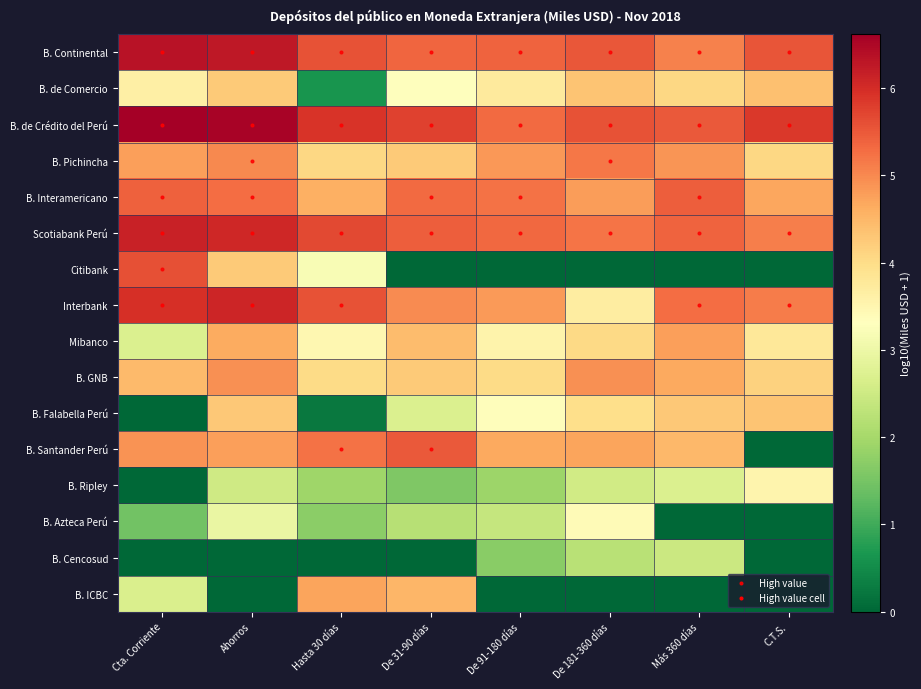

Reading right to left, what are all the values shown in this chart?

B. Continental: C.T.S.=5.6	Más 360 días=5.1	De 181-360 días=5.5	De 91-180 días=5.4	De 31-90 días=5.4	Hasta 30 días=5.6	Ahorros=6.3	Cta. Corriente=6.4
B. de Comercio: C.T.S.=4.4	Más 360 días=4.1	De 181-360 días=4.3	De 91-180 días=3.7	De 31-90 días=3.3	Hasta 30 días=0.6	Ahorros=4.2	Cta. Corriente=3.6
B. de Crédito del Perú: C.T.S.=5.9	Más 360 días=5.5	De 181-360 días=5.6	De 91-180 días=5.3	De 31-90 días=5.8	Hasta 30 días=5.9	Ahorros=6.5	Cta. Corriente=6.6
B. Pichincha: C.T.S.=4.1	Más 360 días=4.9	De 181-360 días=5.2	De 91-180 días=4.8	De 31-90 días=4.2	Hasta 30 días=4.1	Ahorros=5.0	Cta. Corriente=4.8
B. Interamericano: C.T.S.=4.7	Más 360 días=5.4	De 181-360 días=4.8	De 91-180 días=5.2	De 31-90 días=5.3	Hasta 30 días=4.6	Ahorros=5.3	Cta. Corriente=5.4
Scotiabank Perú: C.T.S.=5.1	Más 360 días=5.4	De 181-360 días=5.2	De 91-180 días=5.3	De 31-90 días=5.4	Hasta 30 días=5.7	Ahorros=6.1	Cta. Corriente=6.1
Citibank: C.T.S.=0.0	Más 360 días=0.0	De 181-360 días=0.0	De 91-180 días=0.0	De 31-90 días=0.0	Hasta 30 días=3.2	Ahorros=4.2	Cta. Corriente=5.6
Interbank: C.T.S.=5.1	Más 360 días=5.3	De 181-360 días=3.7	De 91-180 días=4.8	De 31-90 días=5.0	Hasta 30 días=5.6	Ahorros=6.1	Cta. Corriente=6.0
Mibanco: C.T.S.=3.8	Más 360 días=4.8	De 181-360 días=4.1	De 91-180 días=3.6	De 31-90 días=4.4	Hasta 30 días=3.5	Ahorros=4.7	Cta. Corriente=2.7
B. GNB: C.T.S.=4.1	Más 360 días=4.7	De 181-360 días=4.9	De 91-180 días=4.0	De 31-90 días=4.3	Hasta 30 días=4.0	Ahorros=4.9	Cta. Corriente=4.5
B. Falabella Perú: C.T.S.=4.3	Más 360 días=4.3	De 181-360 días=4.0	De 91-180 días=3.3	De 31-90 días=2.7	Hasta 30 días=0.2	Ahorros=4.3	Cta. Corriente=0.0
B. Santander Perú: C.T.S.=0.0	Más 360 días=4.5	De 181-360 días=4.7	De 91-180 días=4.7	De 31-90 días=5.5	Hasta 30 días=5.2	Ahorros=4.8	Cta. Corriente=4.9
B. Ripley: C.T.S.=3.5	Más 360 días=2.7	De 181-360 días=2.6	De 91-180 días=1.9	De 31-90 días=1.6	Hasta 30 días=1.9	Ahorros=2.5	Cta. Corriente=0.0
B. Azteca Perú: C.T.S.=0.0	Más 360 días=0.0	De 181-360 días=3.4	De 91-180 días=2.4	De 31-90 días=2.2	Hasta 30 días=1.7	Ahorros=3.0	Cta. Corriente=1.5
B. Cencosud: C.T.S.=0.0	Más 360 días=2.5	De 181-360 días=2.2	De 91-180 días=1.7	De 31-90 días=0.0	Hasta 30 días=0.0	Ahorros=0.0	Cta. Corriente=0.0
B. ICBC: C.T.S.=0.0	Más 360 días=0.0	De 181-360 días=0.0	De 91-180 días=0.0	De 31-90 días=4.5	Hasta 30 días=4.7	Ahorros=0.0	Cta. Corriente=2.7